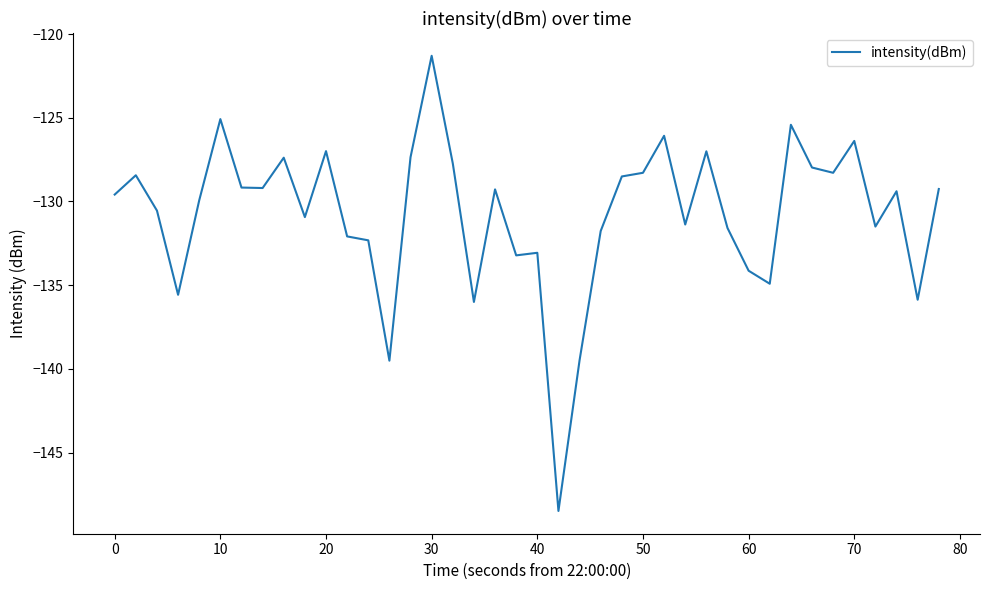

What is the greatest value displayed?

-121.3